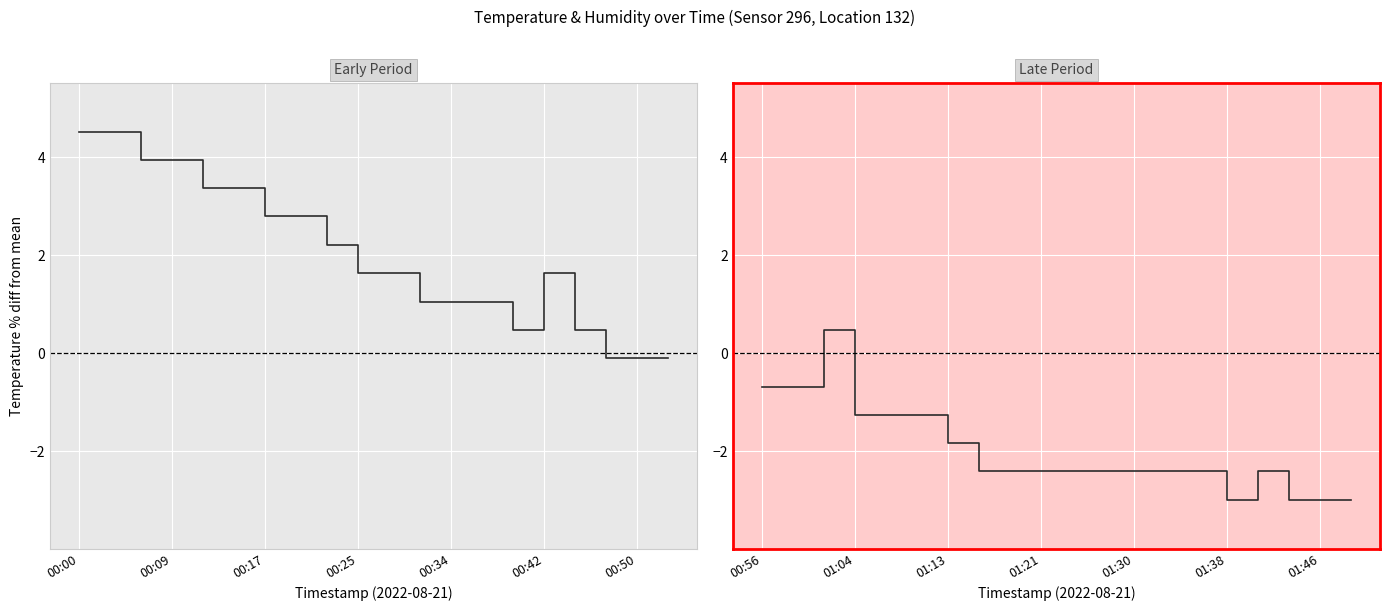

What position from the right is 00:17?

18